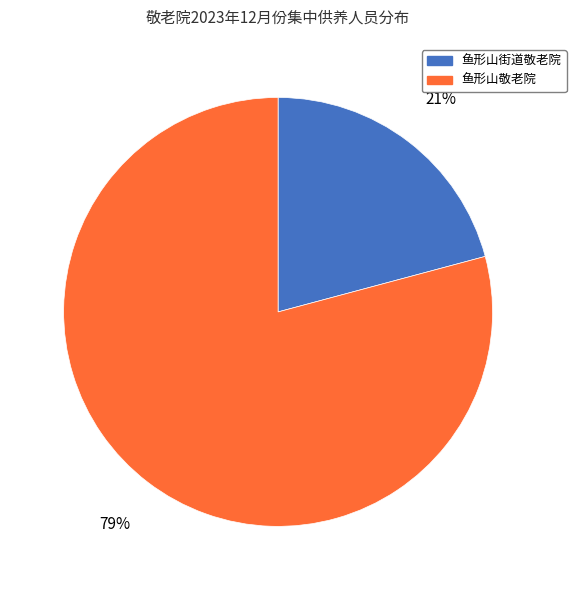

How many slices are in this pie chart?

2